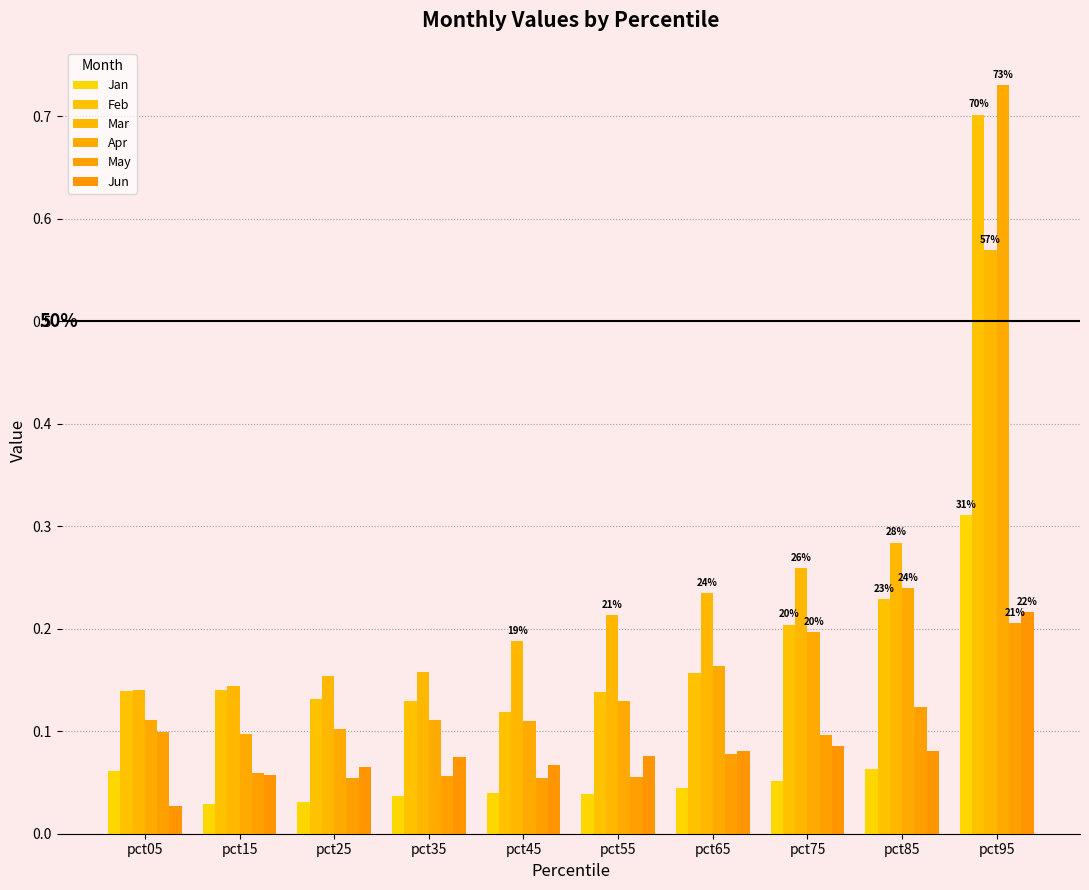

Which series changed the most between pct15 and pct65?

Mar